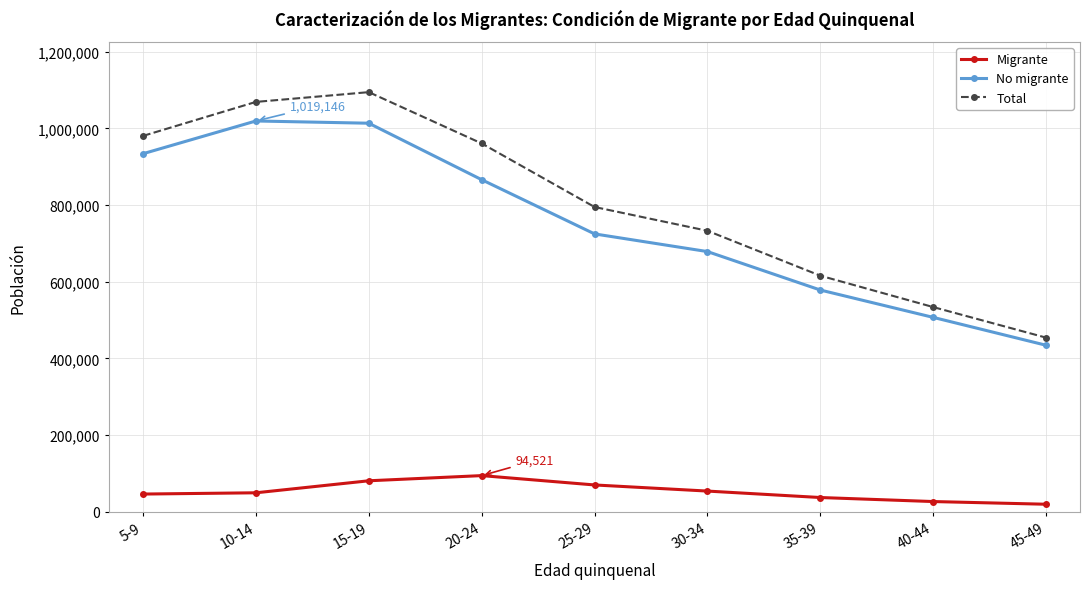

What is the difference between the maximum and minimum values in the Migrante series?

74647